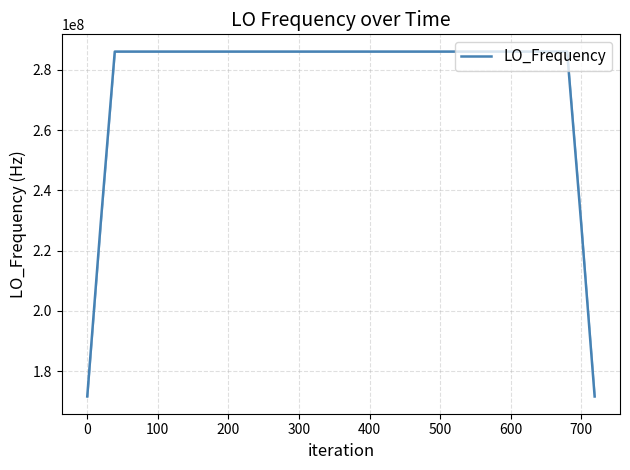

What is the difference between the maximum and second lowest values?

114418804.9